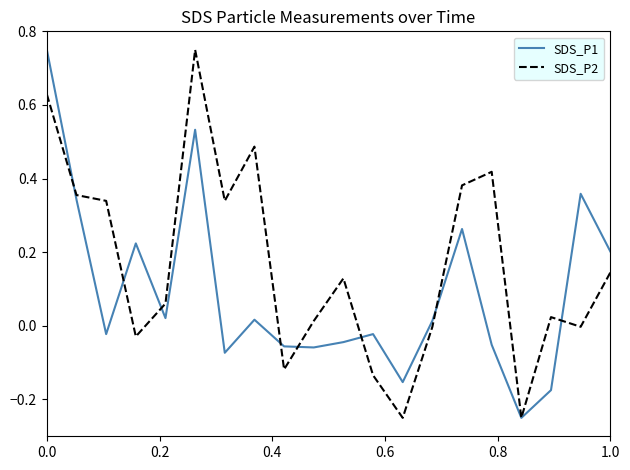

Which series has the largest total across all categories?

SDS_P2